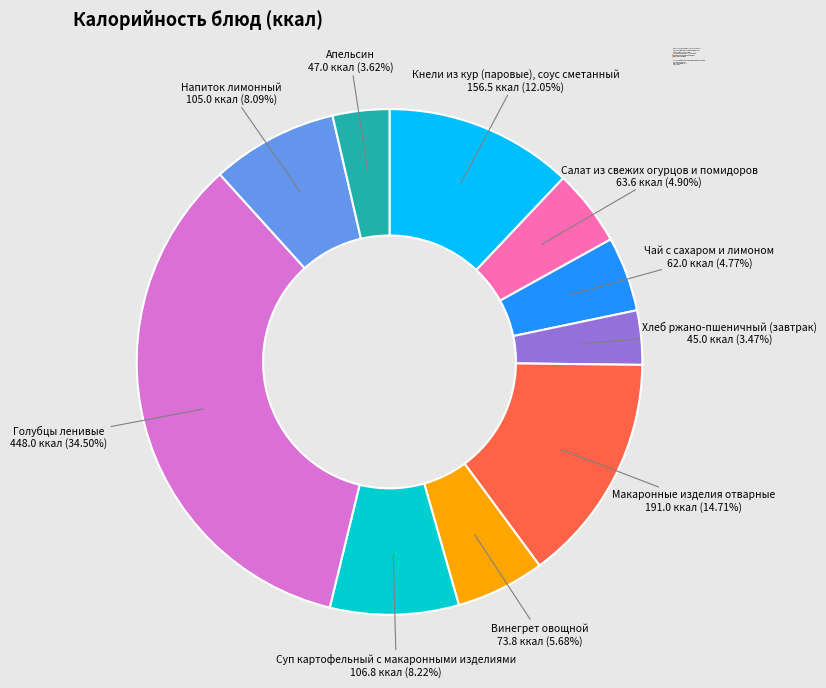

Is there any slice that represents more than half of the pie?

No